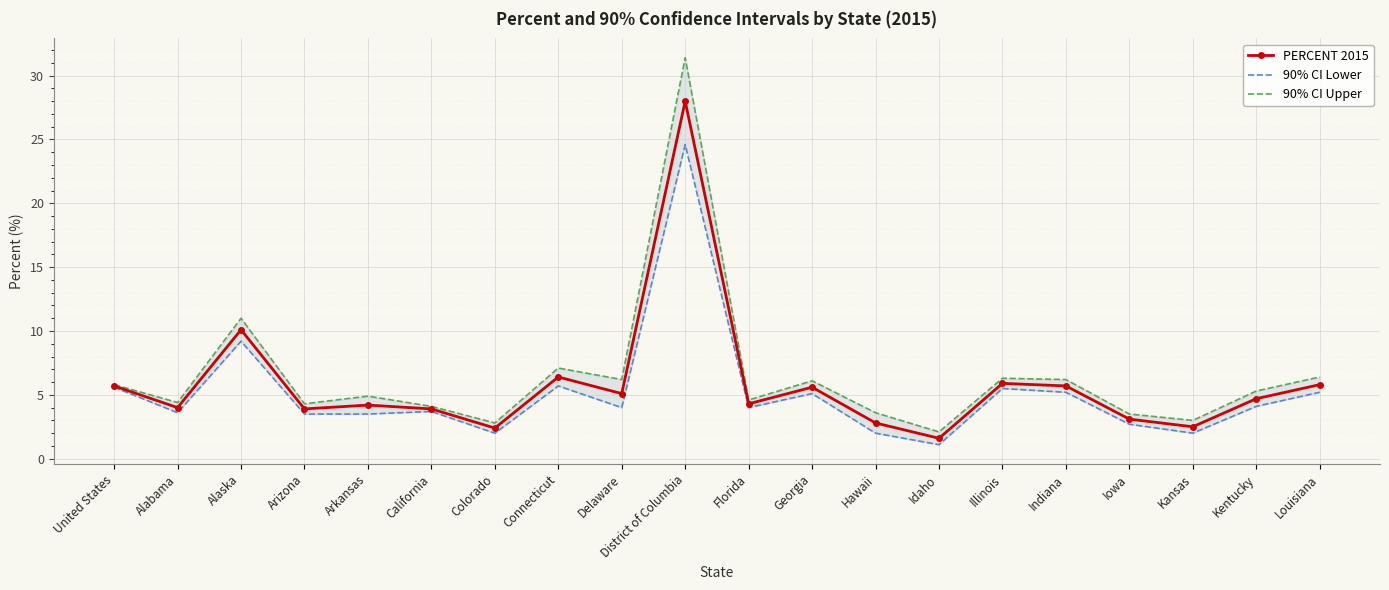

True or false: PERCENT 2015 and 90% CI Lower intersect in this chart.

False